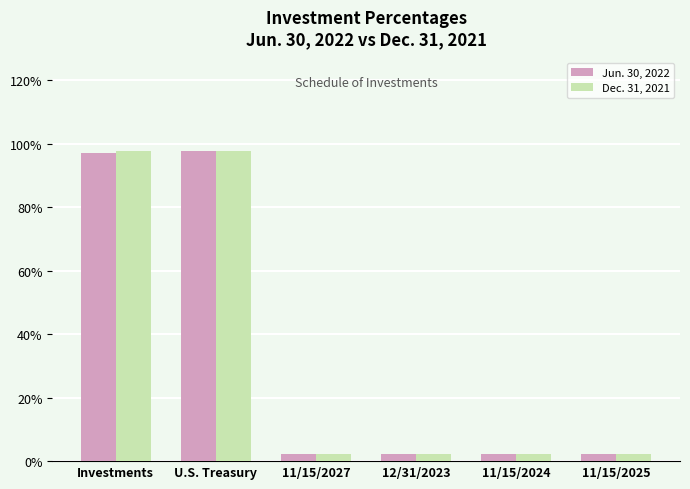

Are the bars grouped side by side (vs. stacked)?

Yes